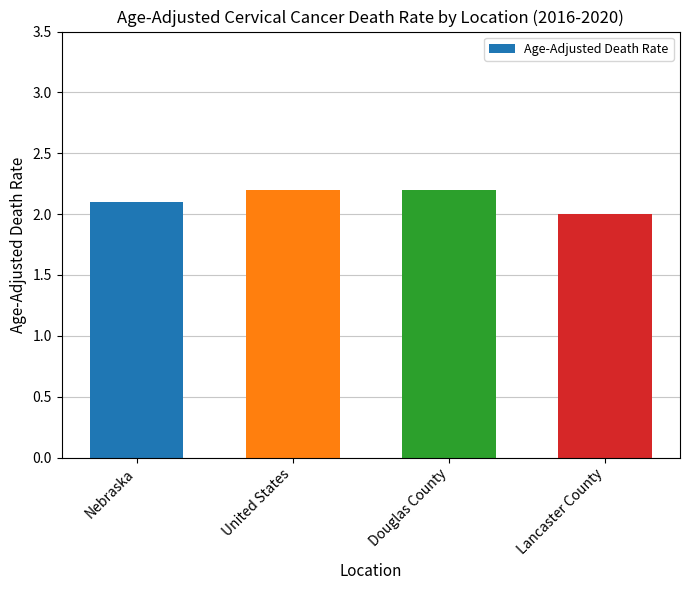

Count the values in the range 2 to 3.

4